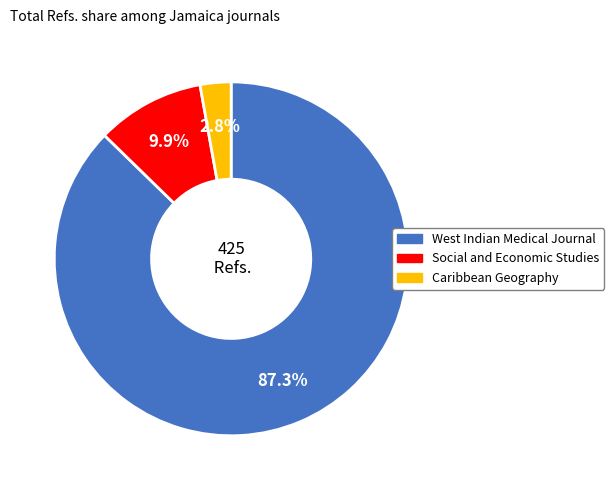

Is Caribbean Geography the majority of the pie?

No